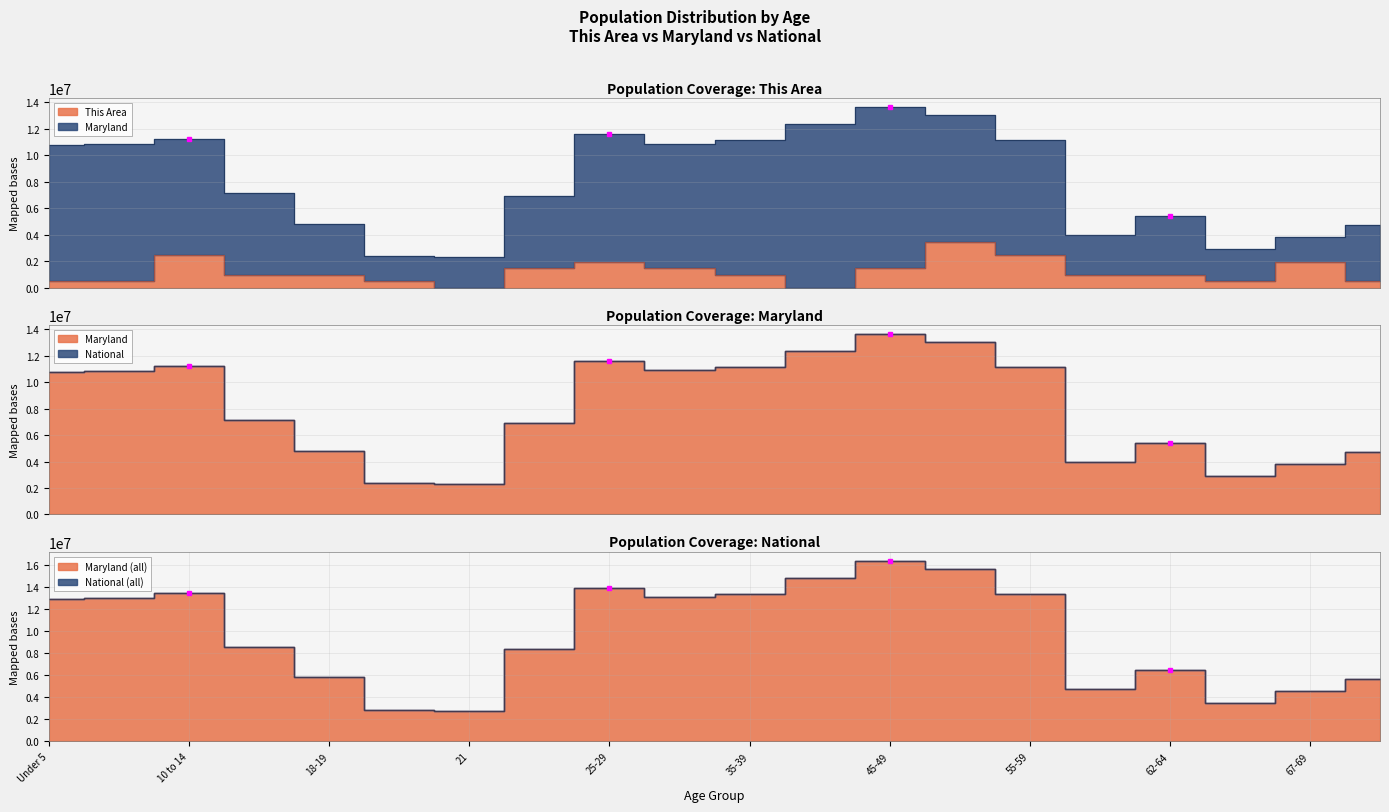

What is the label of the 19th point from the right?

5 to 9